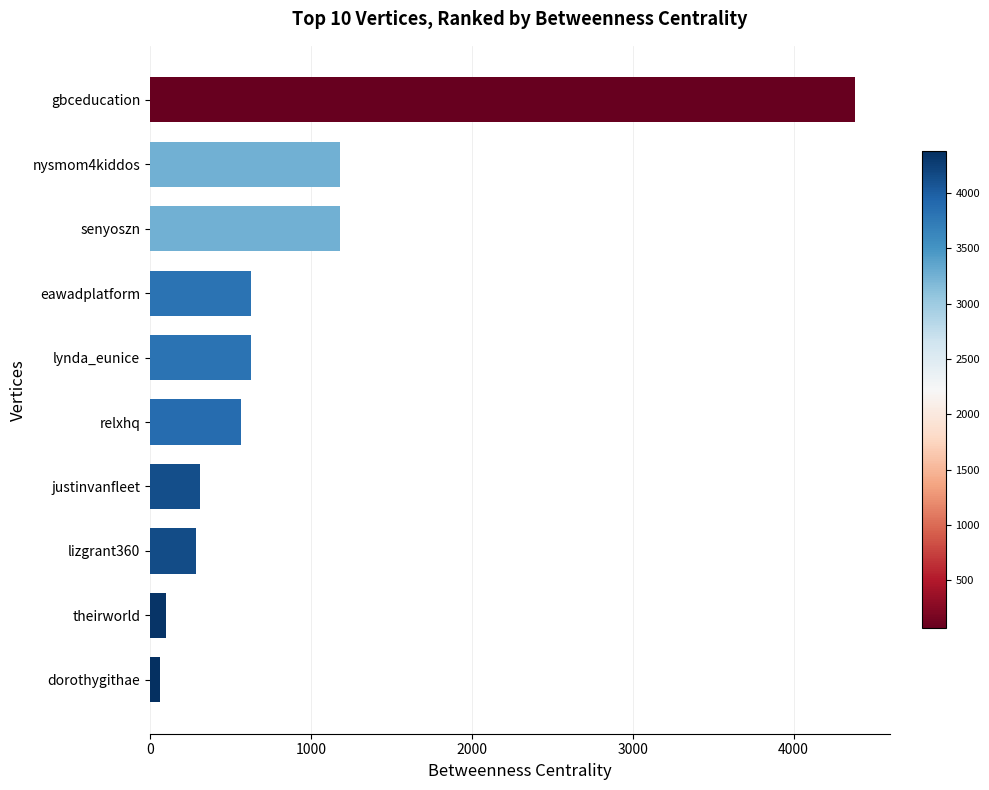

Reading top to bottom, what are all the values shown in this chart?

gbceducation=4380.4	nysmom4kiddos=1178.0	senyoszn=1178.0	eawadplatform=624.8	lynda_eunice=624.8	relxhq=564.0	justinvanfleet=309.2	lizgrant360=286.0	theirworld=101.1	dorothygithae=64.1